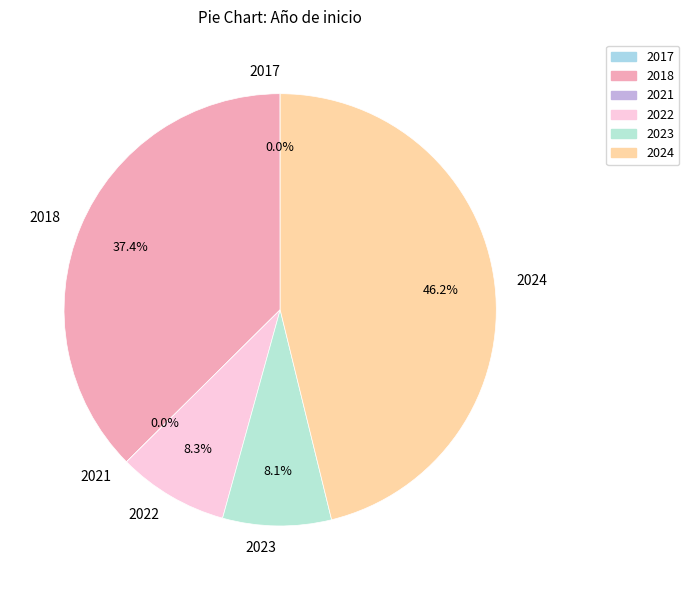

To the nearest percent, what is the difference between the largest and smallest slice percentages?

46%